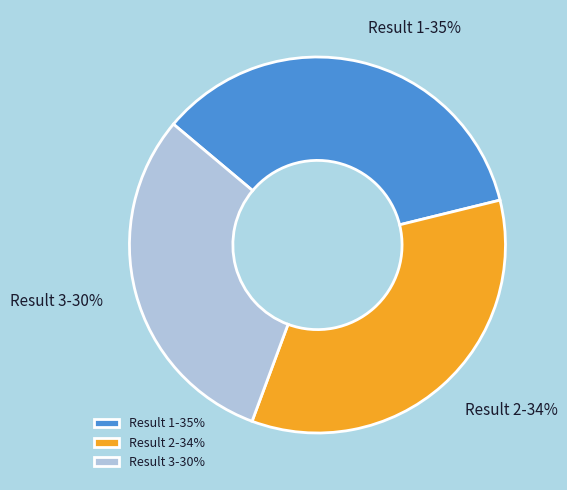

True or false: Result 1-35% accounts for 35% of the total.

True